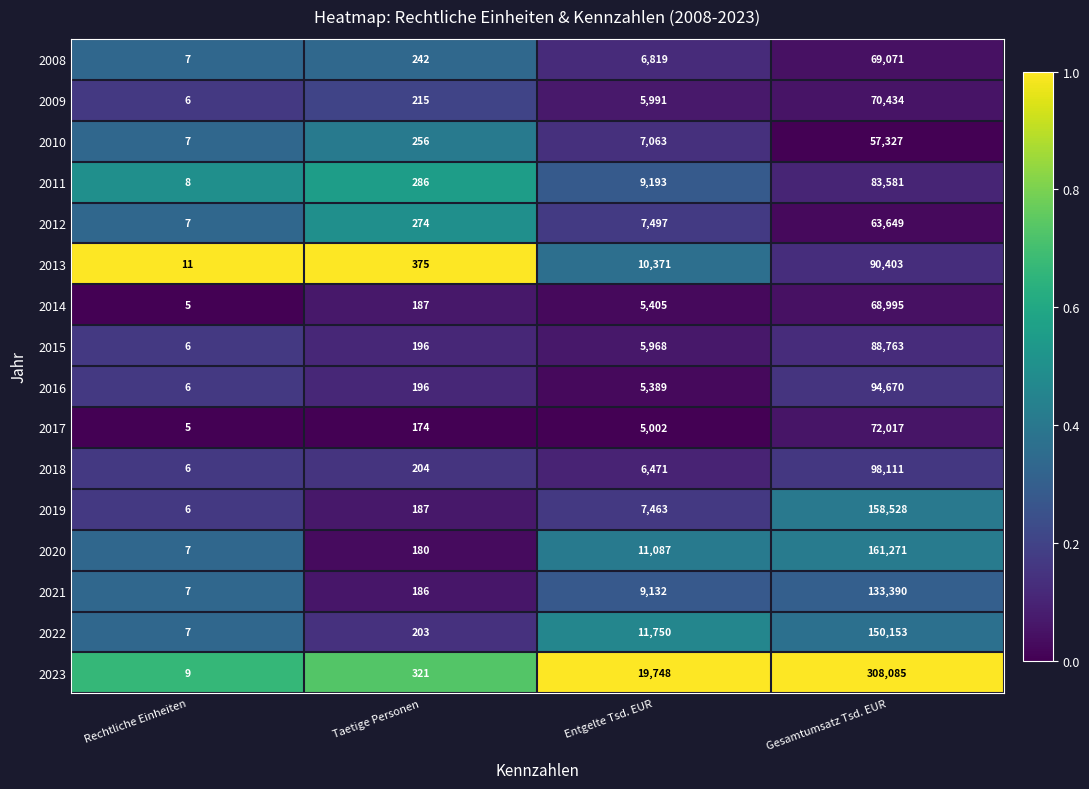

What is the sum of all 2021 values?

142715